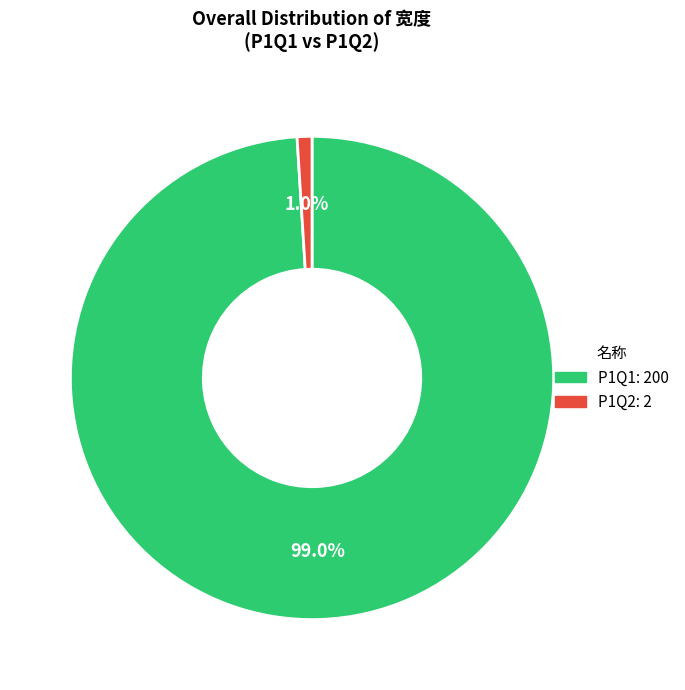

Which slice represents more than half of the pie?

P1Q1